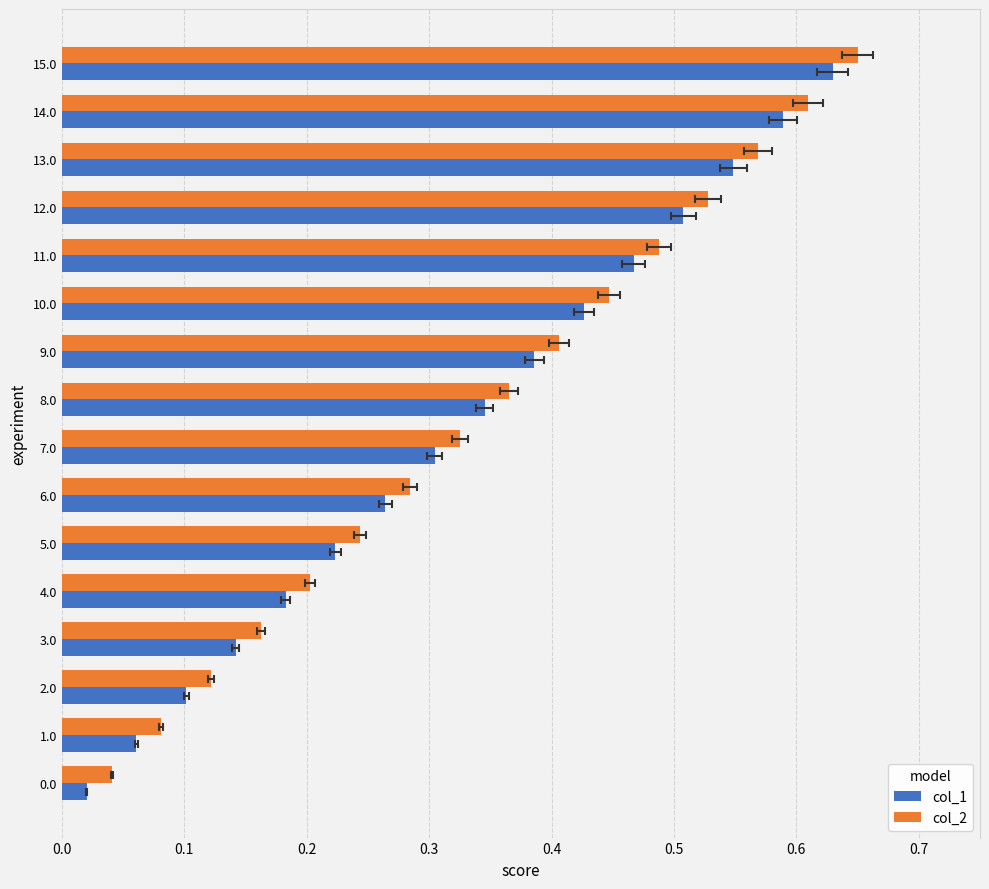

What is the maximum value for col_1?

0.6